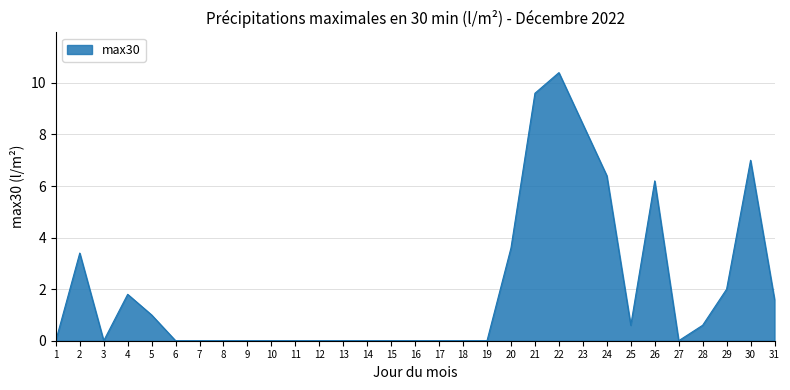

The chart shows a value of -3.9 at 1. True or false?

False